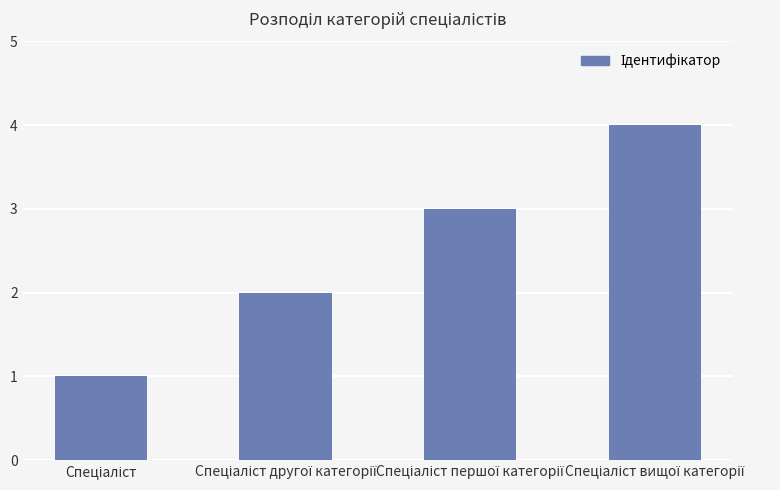

What is the sum of all values?

10